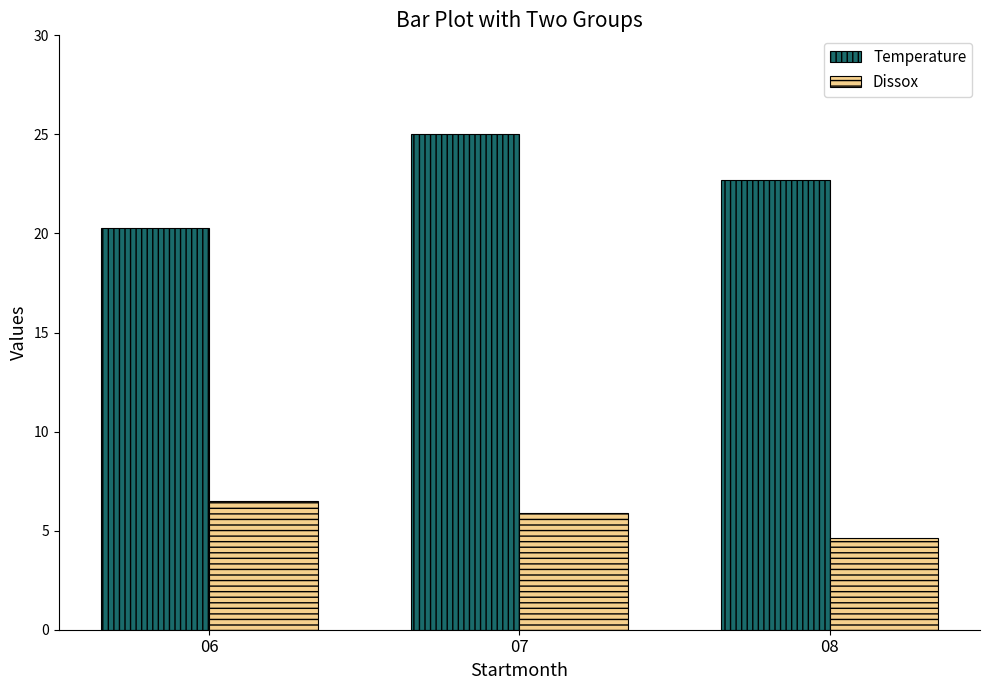

Is it true that Temperature equals 29.7 at 06?

False